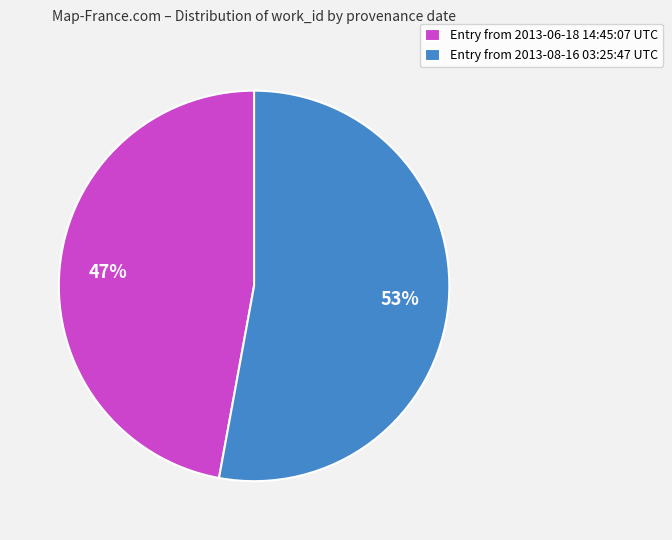

Approximately how many times larger is the value at Entry from 2013-06-18 14:45:07 UTC compared to Entry from 2013-08-16 03:25:47 UTC?

0.9